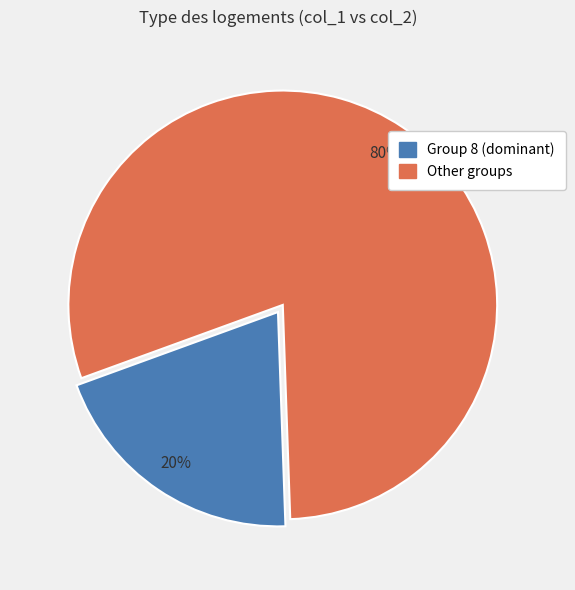

Rank the categories by value from lowest to highest.

Group 8 (dominant), Other groups